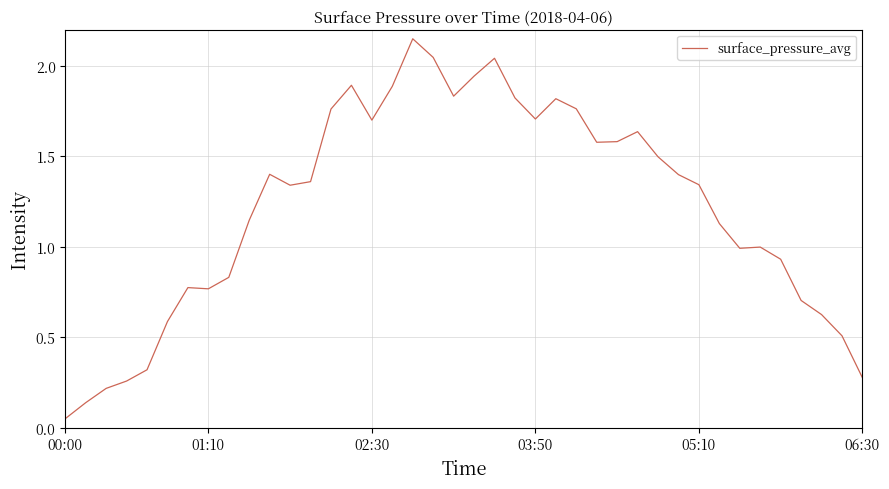

What is the difference between the maximum and second lowest values?

2.0